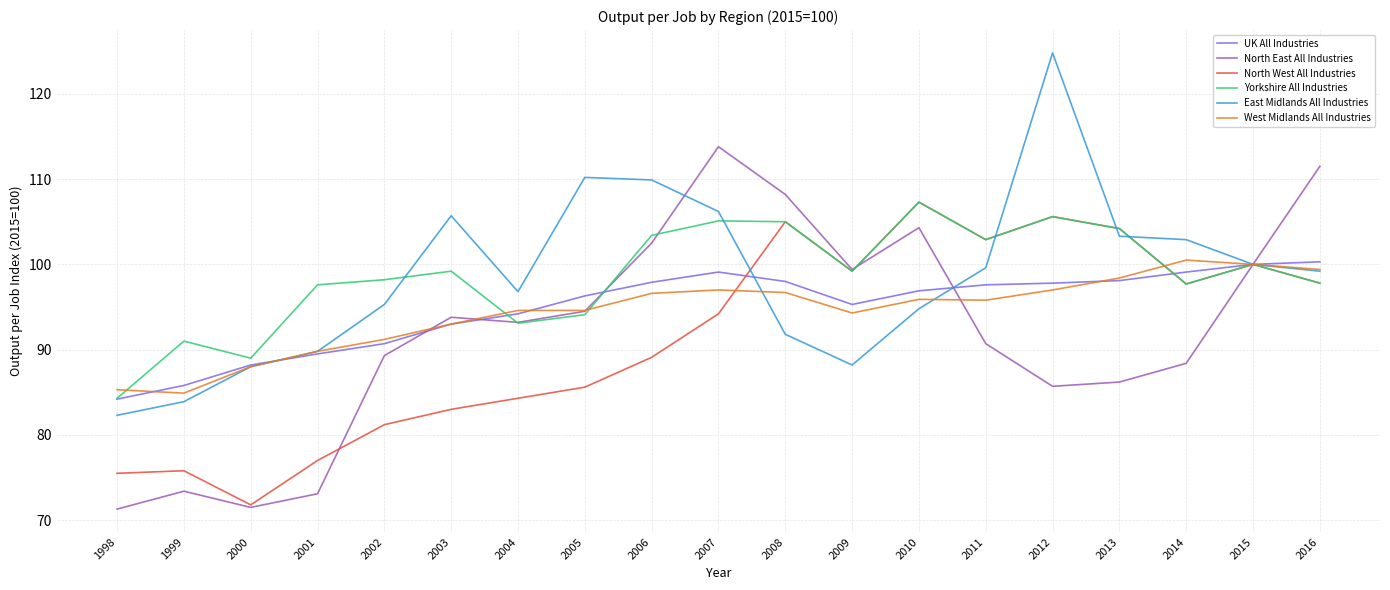

Which category has the lowest value in the Yorkshire All Industries series?

1998